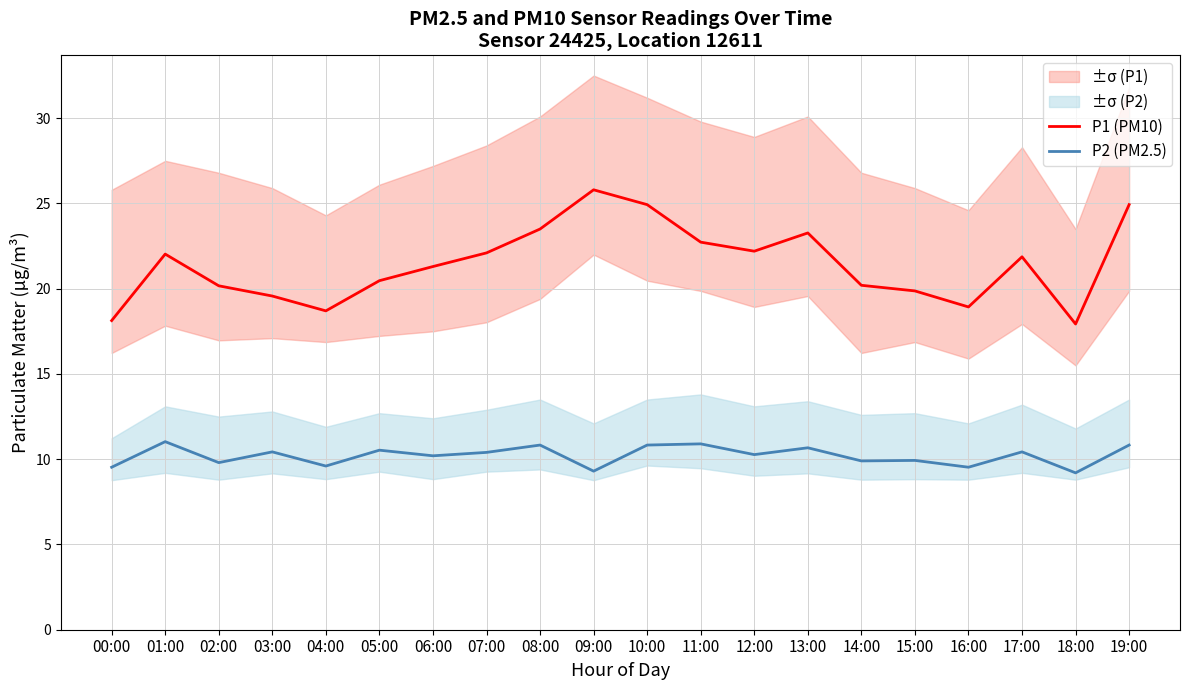

Which has a higher value, 14:00 or 16:00?

14:00